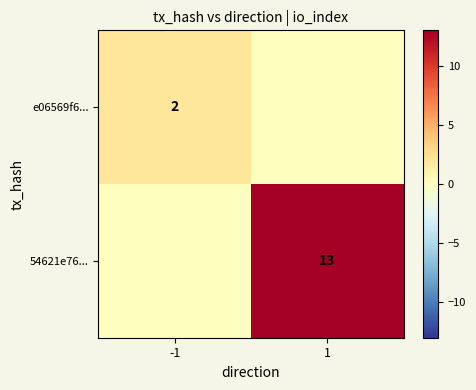

Is it true that e06569f6... equals 2 at -1?

True